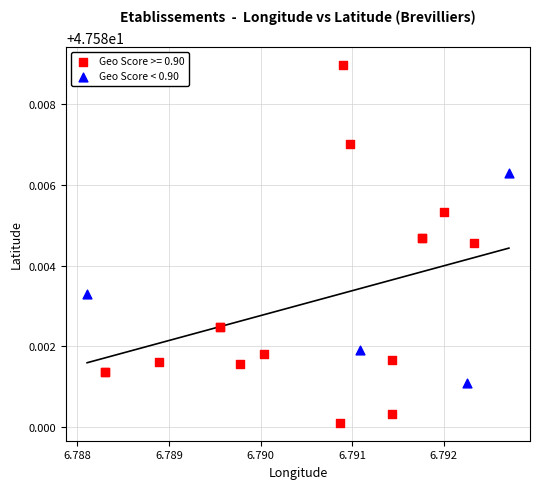

Which series contains the highest Y value?

Geo Score >= 0.90